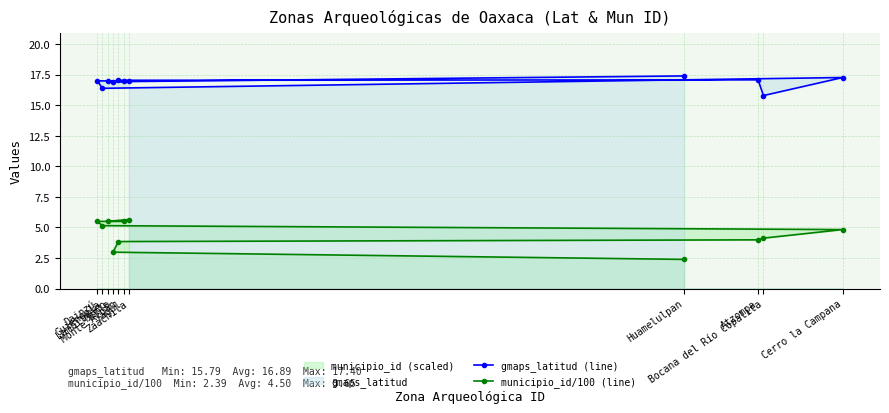

What is the difference between the maximum and minimum values in the municipio_id/100 (line) series?

3.3